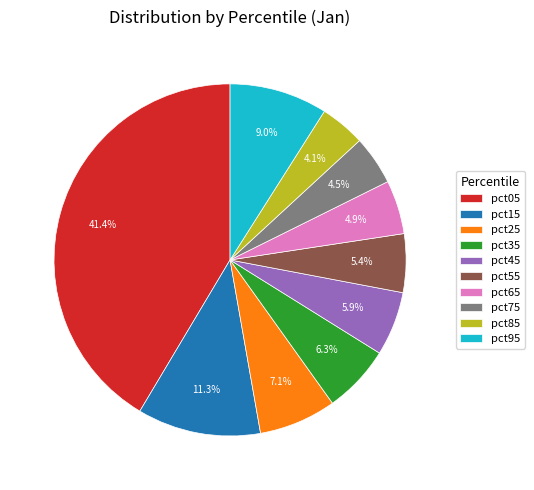

What percentage is NOT represented by pct85?

95.9%